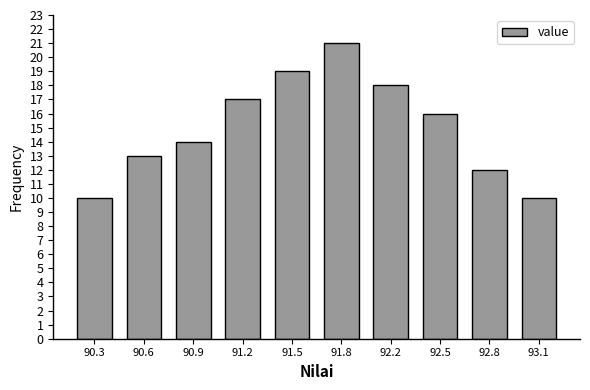

Reading left to right, list all the values displayed in this chart.

10	13	14	17	19	21	18	16	12	10